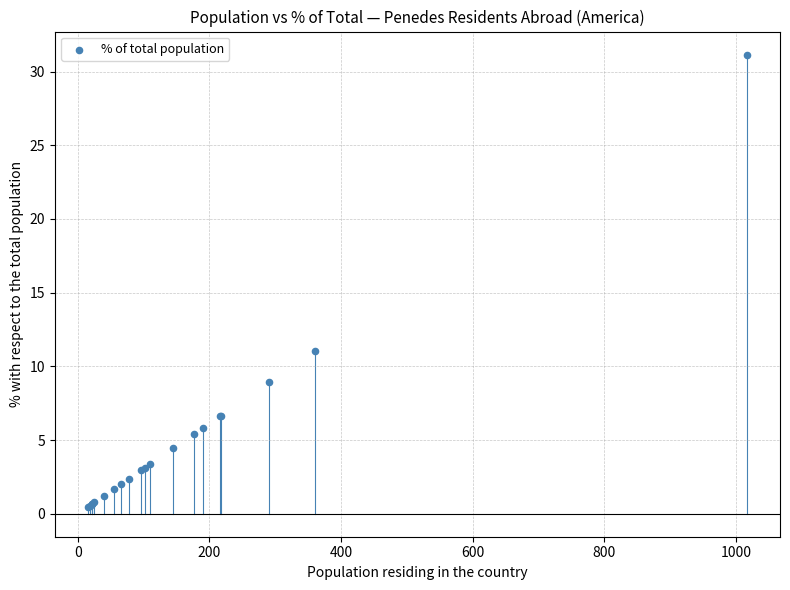

What Y value in the scatter plot is closest to 15?

11.1